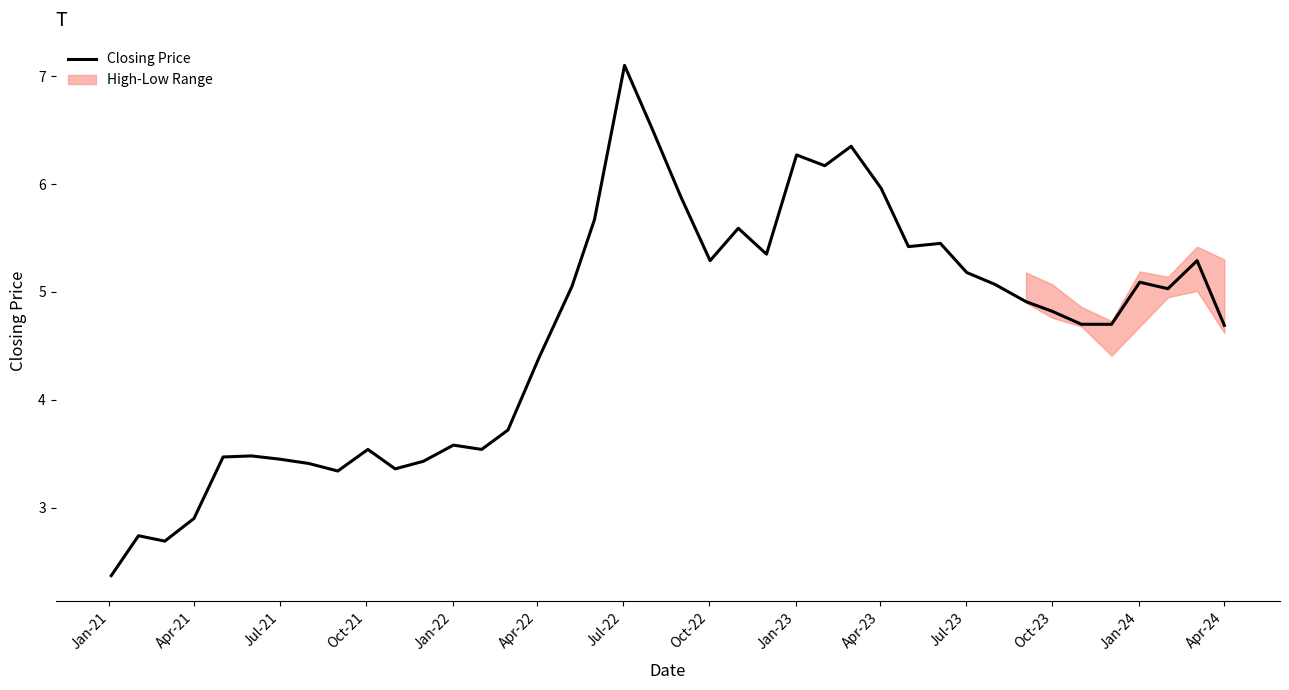

What is the highest value of the Closing Price series?

7.1